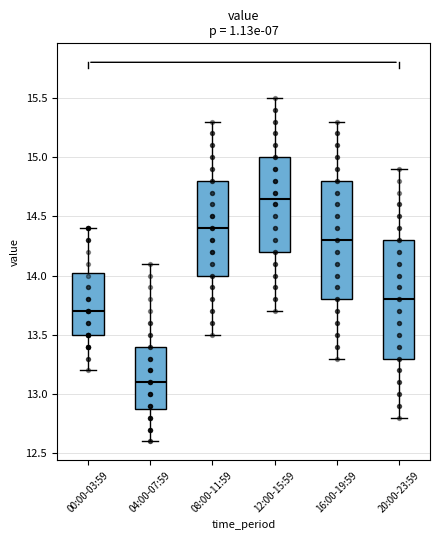

Reading left to right, read every box against the y-axis: the position of its median line, the range the box covers, and the ends of its whiskers. The values are not printed on the chart, so give them approximately, as read against the axis.

00:00-03:59: median 13.70, box 13.50 to 14.05, whiskers 13.20 to 14.40
04:00-07:59: median 13.10, box 12.90 to 13.40, whiskers 12.60 to 14.10
08:00-11:59: median 14.40, box 14.00 to 14.80, whiskers 13.50 to 15.30
12:00-15:59: median 14.65, box 14.20 to 15.00, whiskers 13.70 to 15.50
16:00-19:59: median 14.30, box 13.80 to 14.80, whiskers 13.30 to 15.30
20:00-23:59: median 13.80, box 13.30 to 14.30, whiskers 12.80 to 14.90